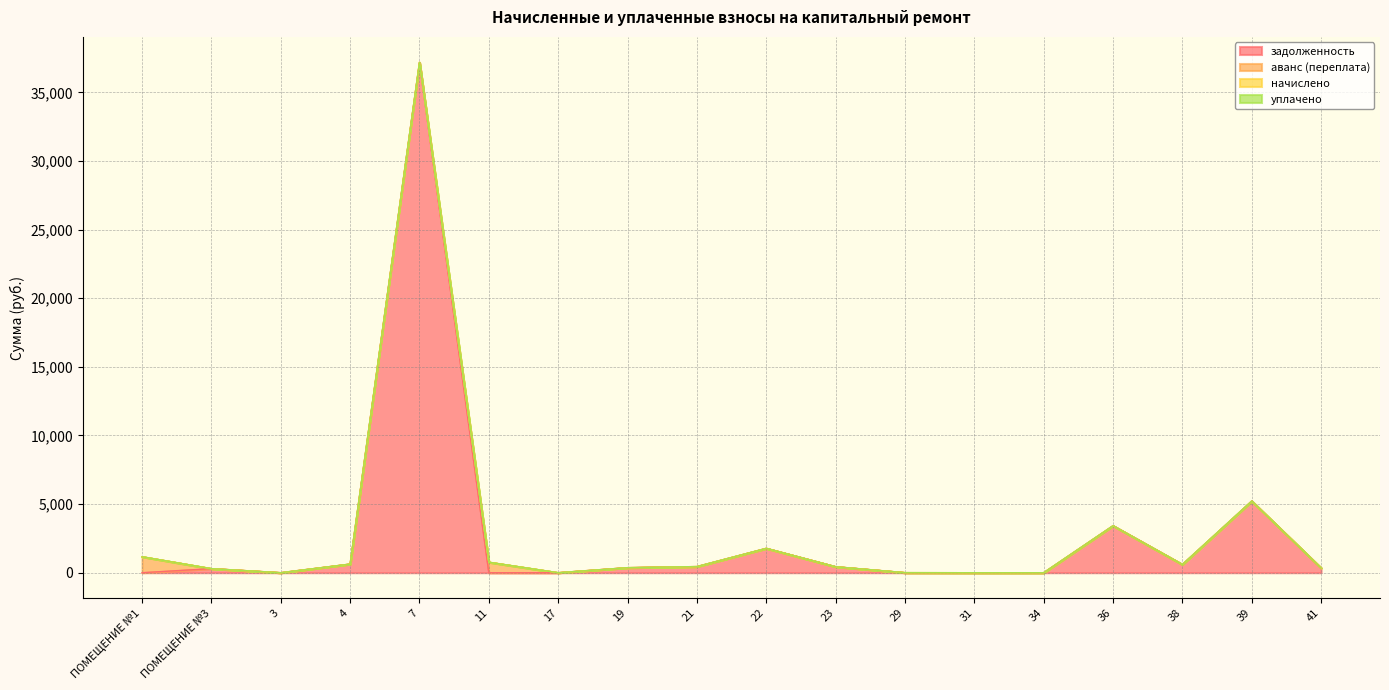

Which series has the largest total across all categories?

задолженность